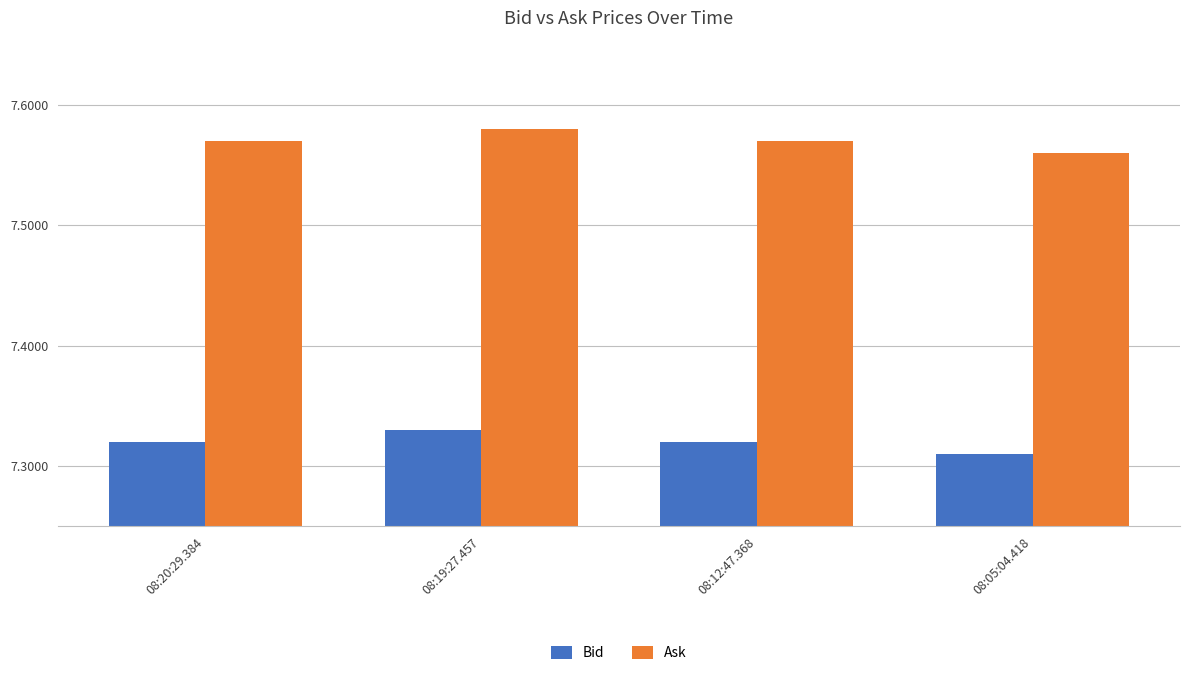

Is the value of Ask at 08:12:47.368 greater than the value of Bid at 08:19:27.457?

Yes